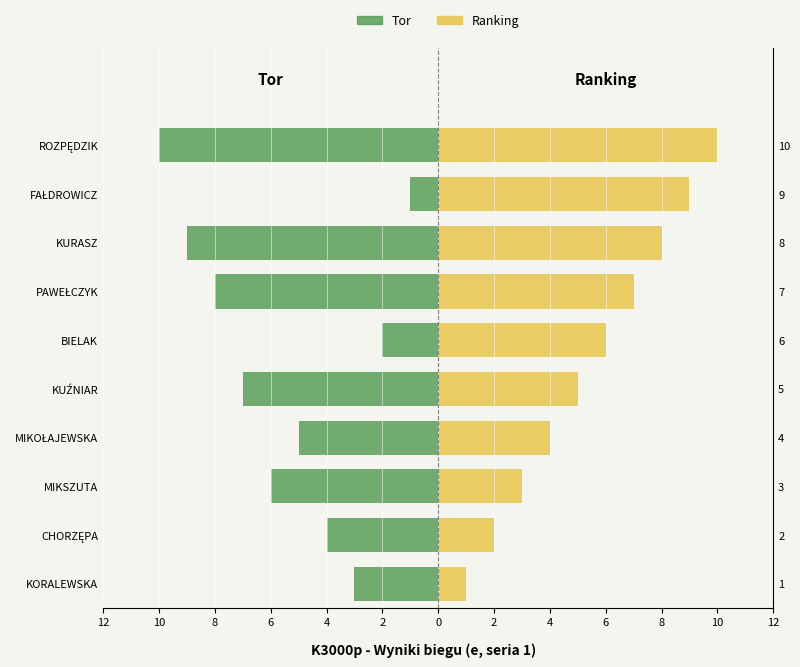

Reading left to right, what are all the values shown in this chart?

Tor: -3	-4	-6	-5	-7	-2	-8	-9	-1	-10
Ranking: 1	2	3	4	5	6	7	8	9	10